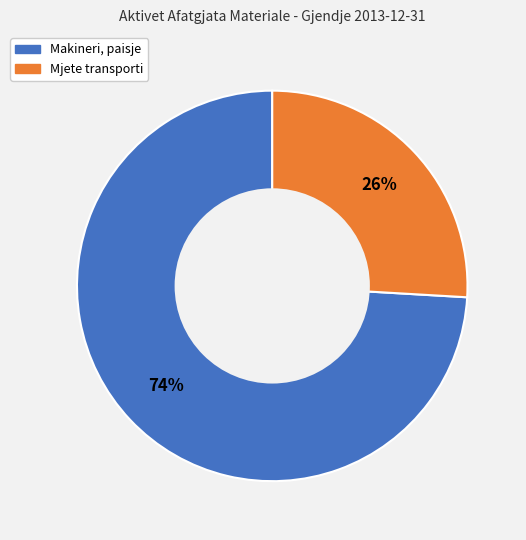

Is there any slice that represents more than half of the pie?

Yes